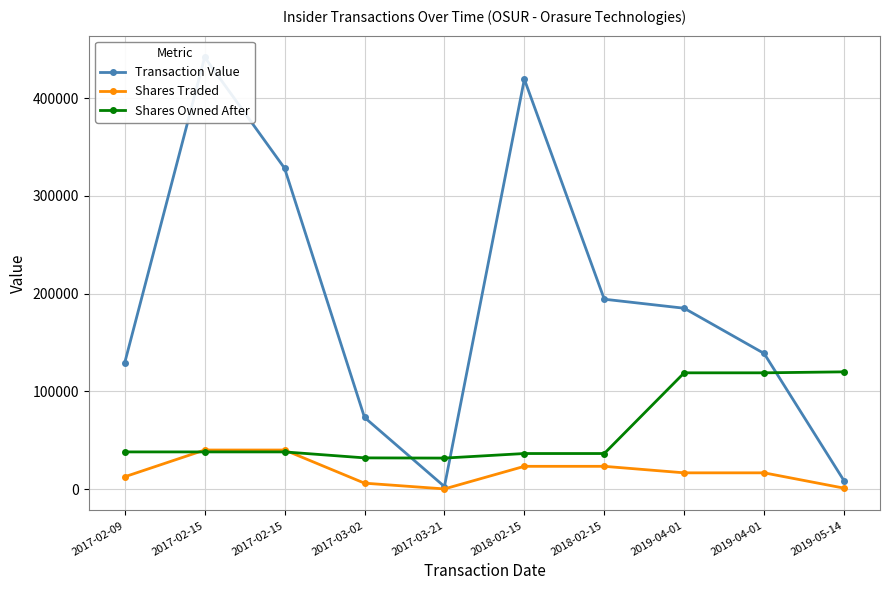

How many lines are shown in the chart?

3